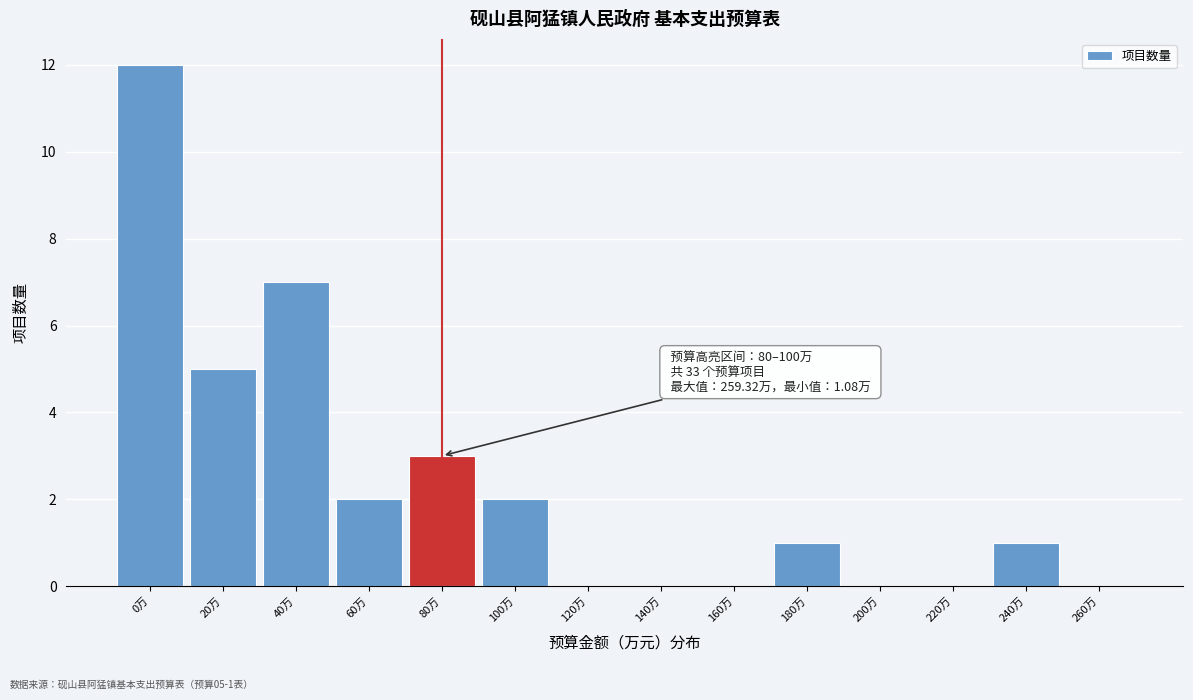

Reading left to right, extract all data points from this chart.

0万=12	20万=5	40万=7	60万=2	80万=3	100万=2	120万=0	140万=0	160万=0	180万=1	200万=0	220万=0	240万=1	260万=0